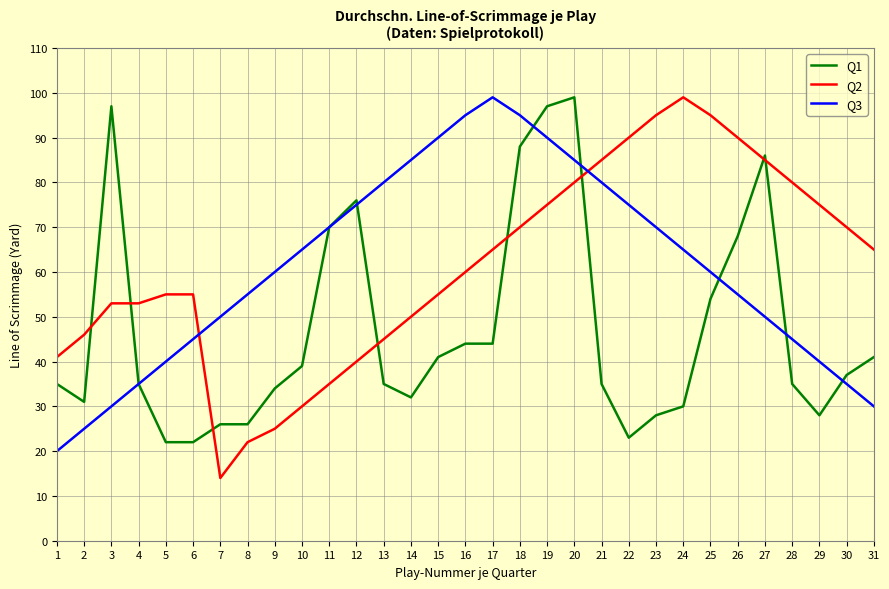

After their last crossing, which series has the higher values: Q2 or Q3?

Q2